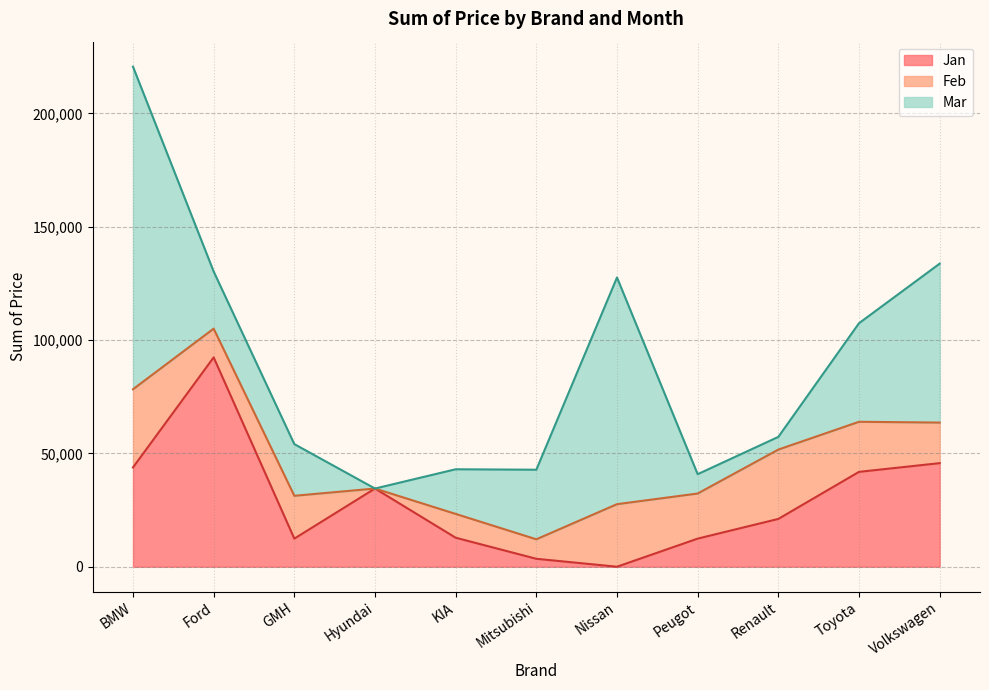

What value does the Jan series have at Toyota?

41855